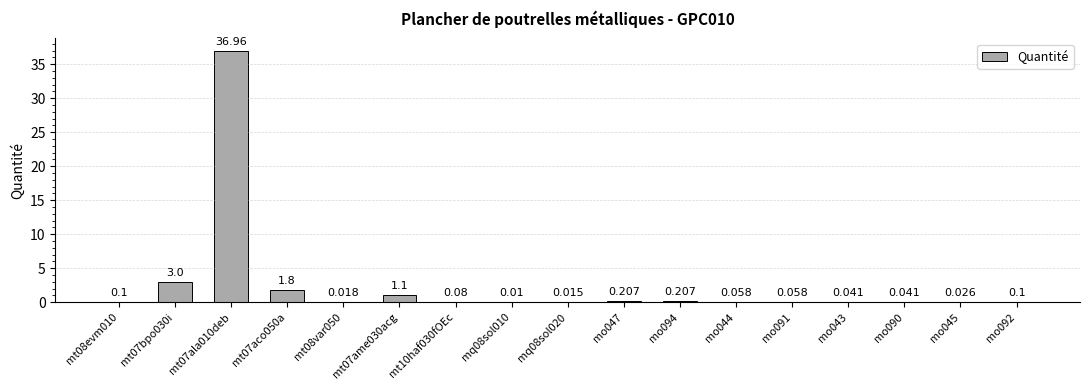

Reading left to right, what are all the values shown in this chart?

0.1	3.0	37.0	1.8	0.0	1.1	0.1	0.0	0.0	0.2	0.2	0.1	0.1	0.0	0.0	0.0	0.1